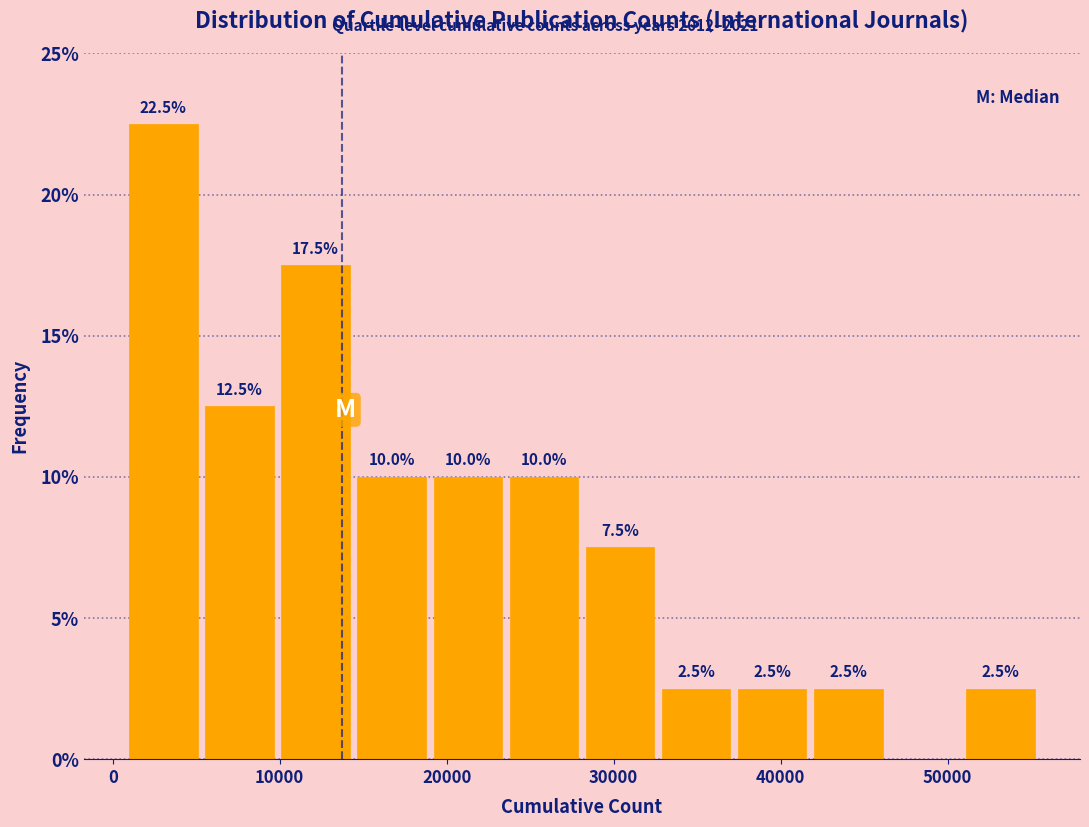

Which range on the x-axis has the tallest bar?

1000 to 6000